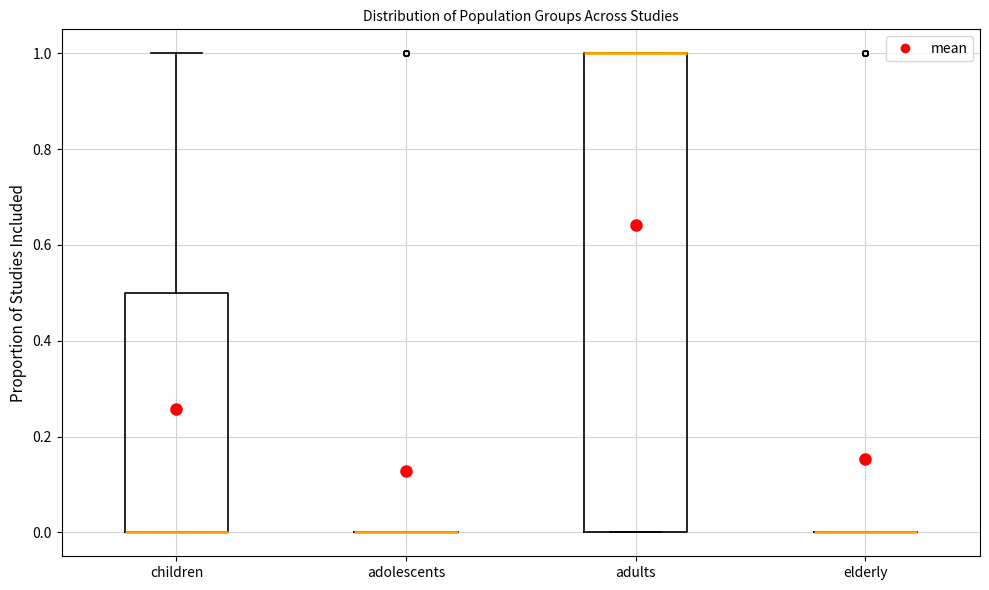

Reading left to right, transcribe this box plot: for each box, give where its median line is, the range the box spans, and where its two whiskers end, as read against the y-axis. The values are not printed on the chart, so give them approximately, as read against the axis.

children: median 0.0 (drawn on the box's lower edge), box 0.0 to 0.5, whiskers 0.0 to 1.0
adolescents: box collapsed to a line at 0.0, whiskers 0.0 to 0.0
adults: median 1.0 (drawn on the box's upper edge), box 0.0 to 1.0, whiskers 0.0 to 1.0
elderly: box collapsed to a line at 0.0, whiskers 0.0 to 0.0